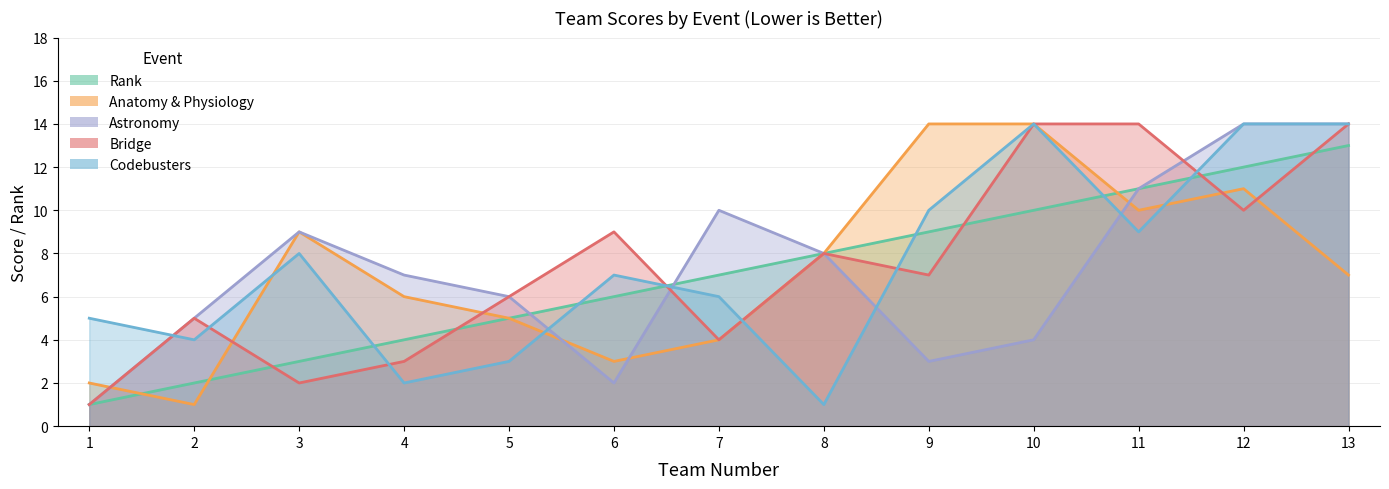

How many data points does each series have?

13